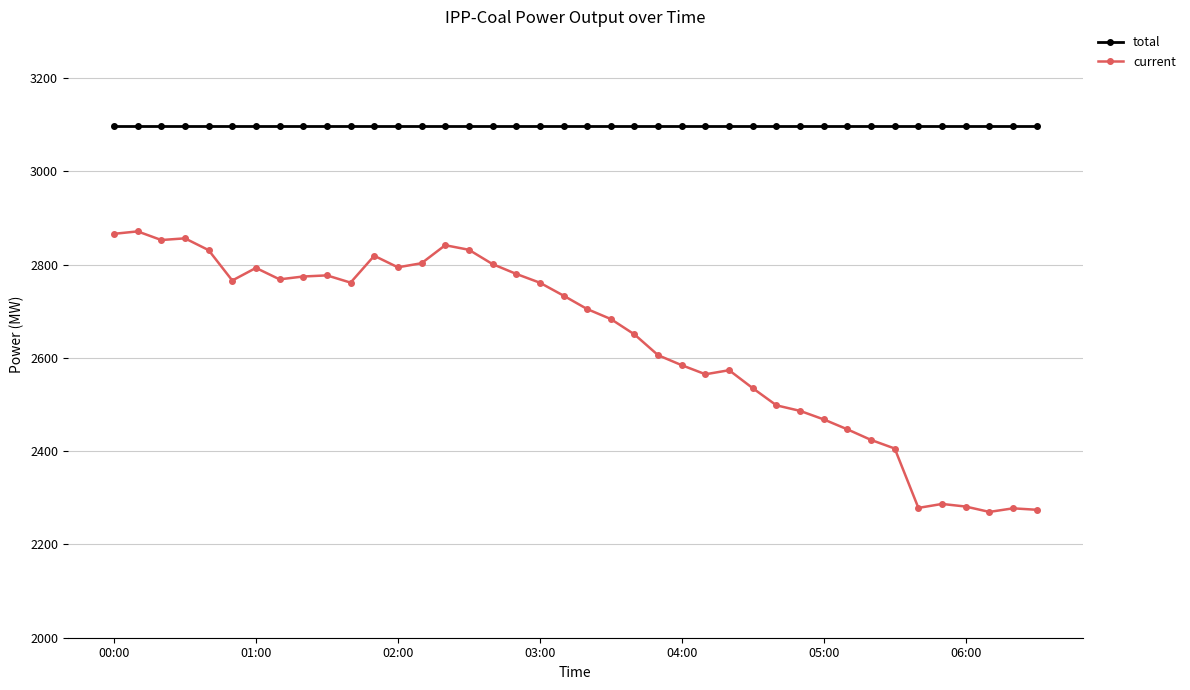

True or false: current and total cross at least once.

False